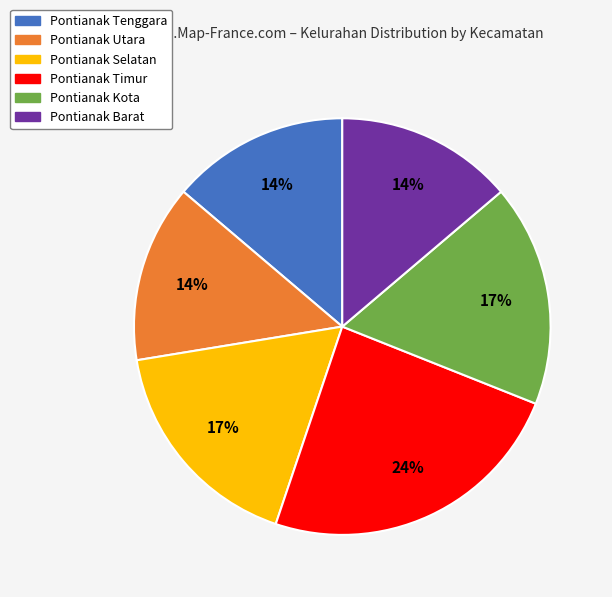

Is there a majority slice in this chart?

No